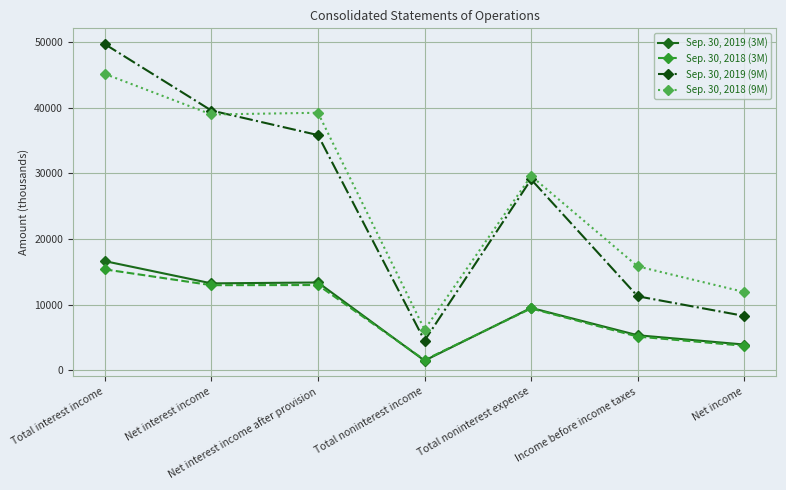

What value does the Sep. 30, 2019 (3M) series have at Income before income taxes, to the nearest 50?

5350